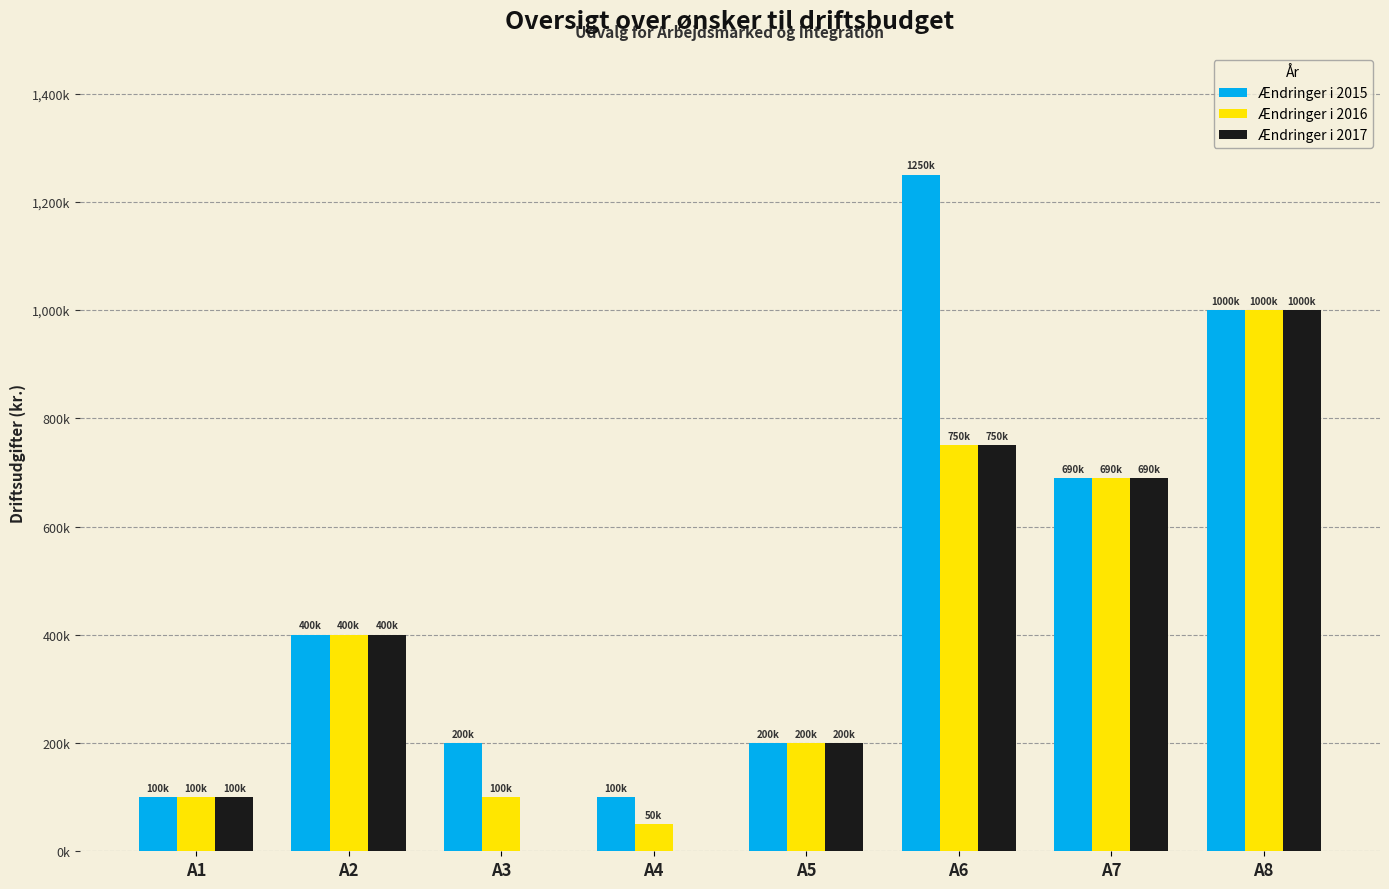

Rank the series by their average value, from highest to lowest.

Ændringer i 2015, Ændringer i 2016, Ændringer i 2017